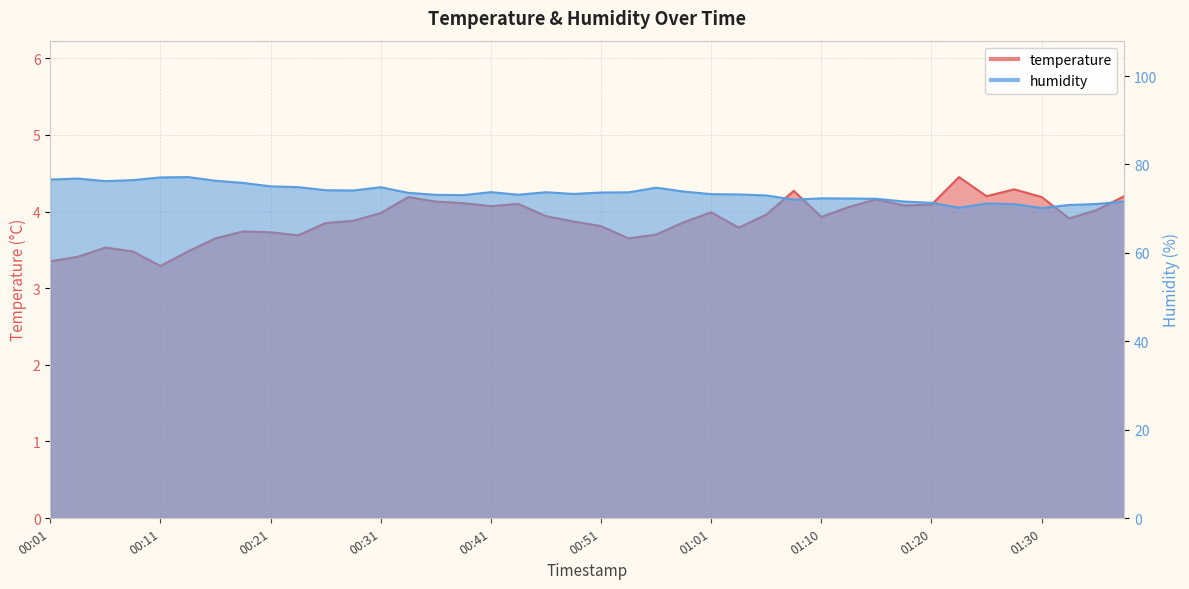

Which series has the largest total across all categories?

humidity